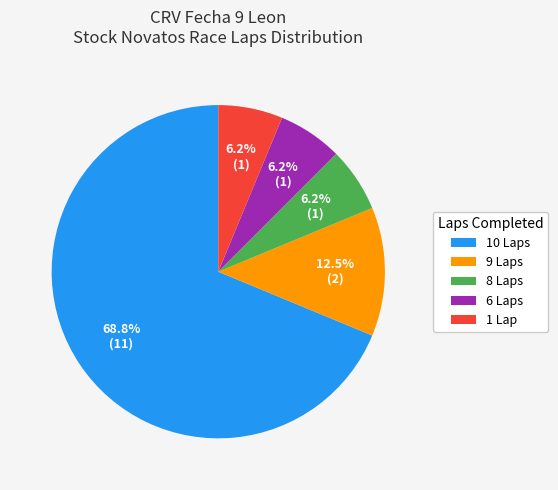

Which category has the biggest portion of the pie?

10 Laps